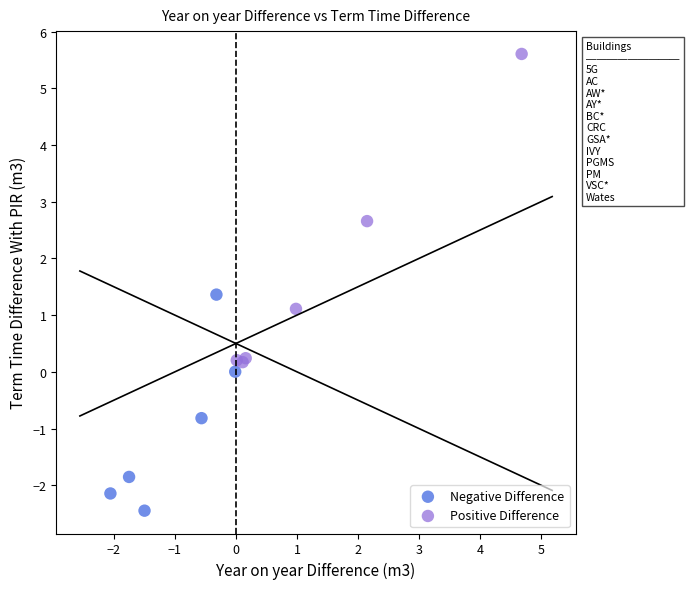

Which series contains the lowest Y value?

Negative Difference